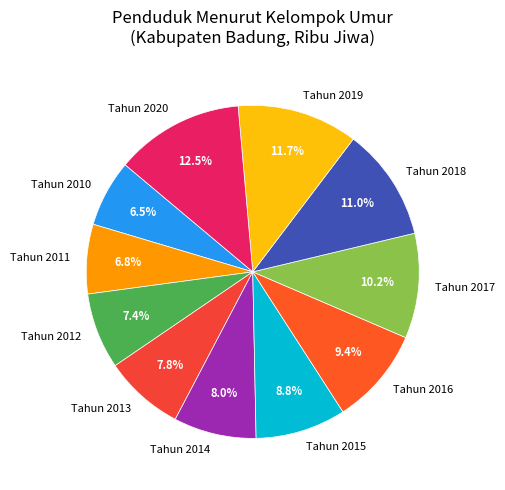

To the nearest percent, what is the average slice percentage?

9%